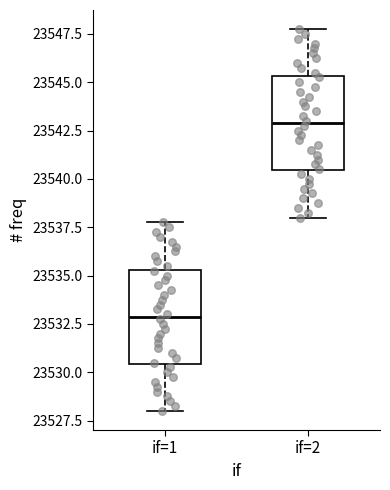

Where does the lower whisker of the box for if=1 end on the y-axis? The values are not printed on the chart, so give them approximately, as read against the axis.

23528.0